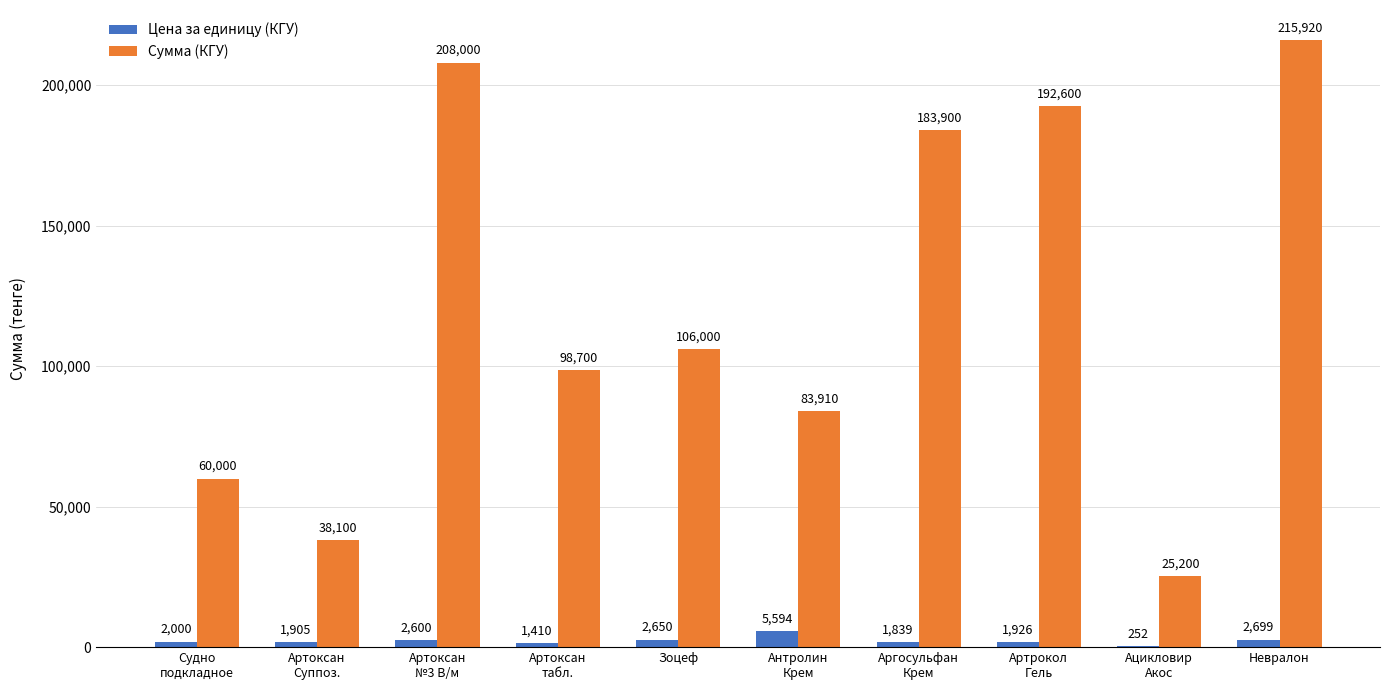

What is the sum of all Сумма (КГУ) values?

1212330